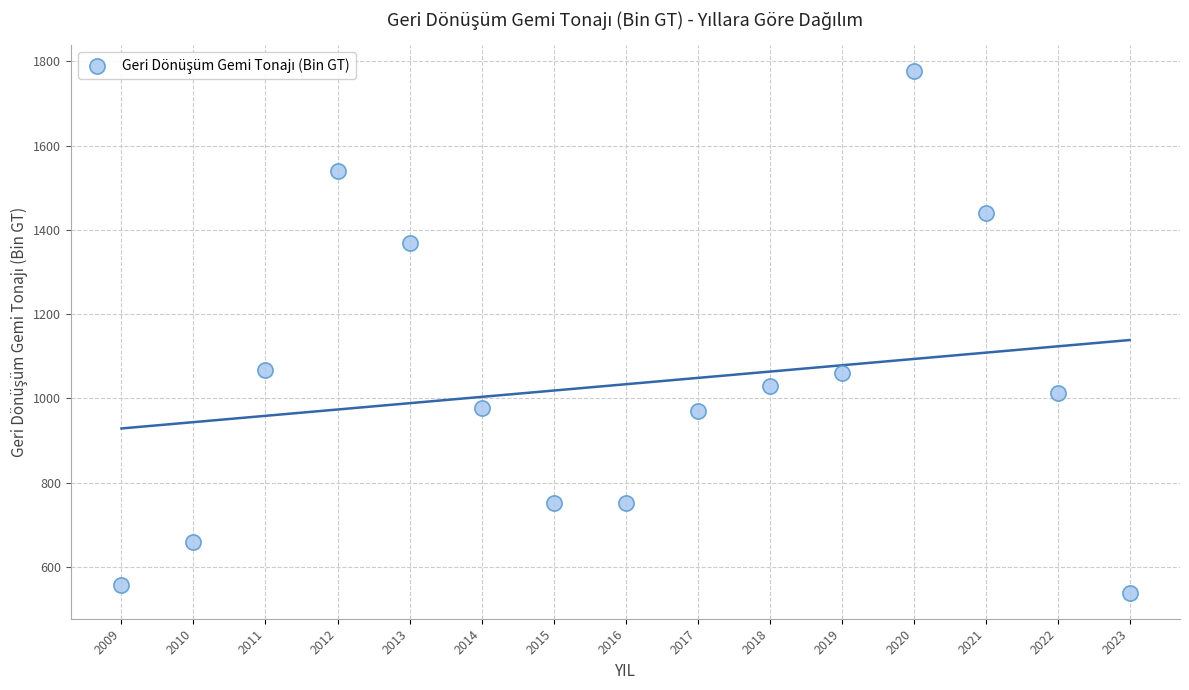

What is the range of Y values (max minus min)?

1237.0